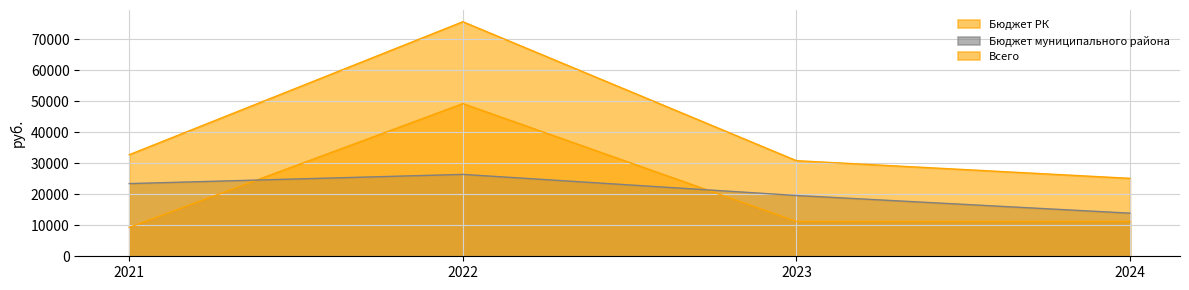

What is the average value of the Всего series?

41085.2